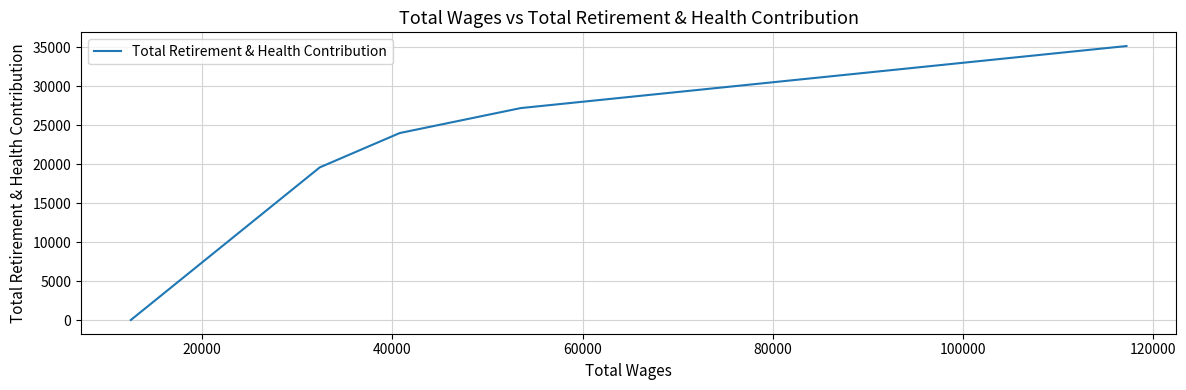

True or false: the data has more than 0 interior local peaks.

False